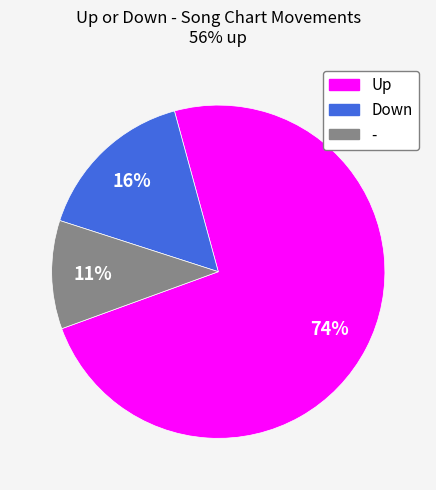

Does any single category account for the majority?

Yes